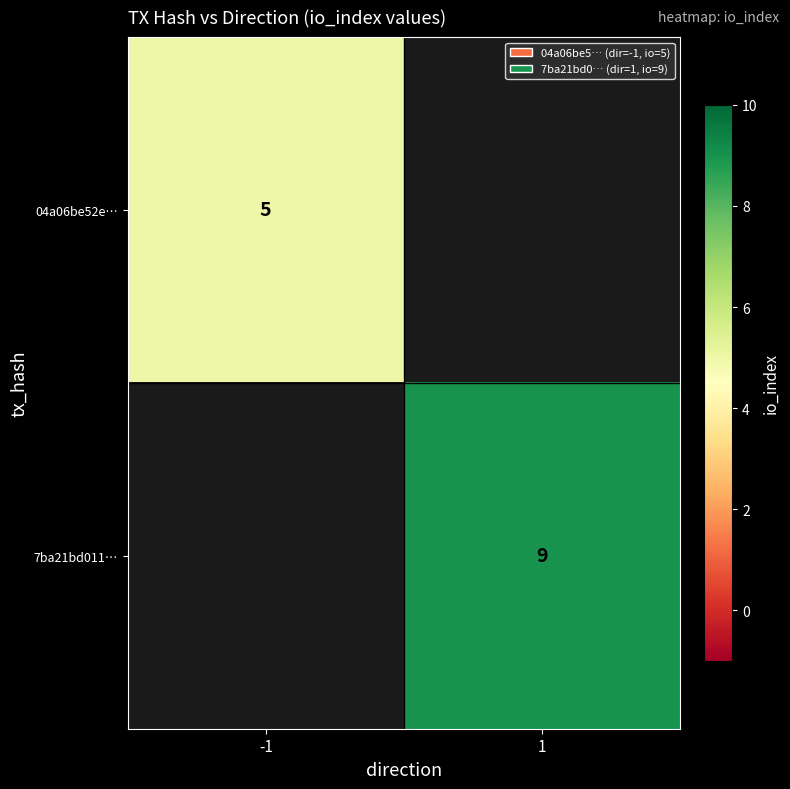

What is the minimum value shown in the chart?

5.0